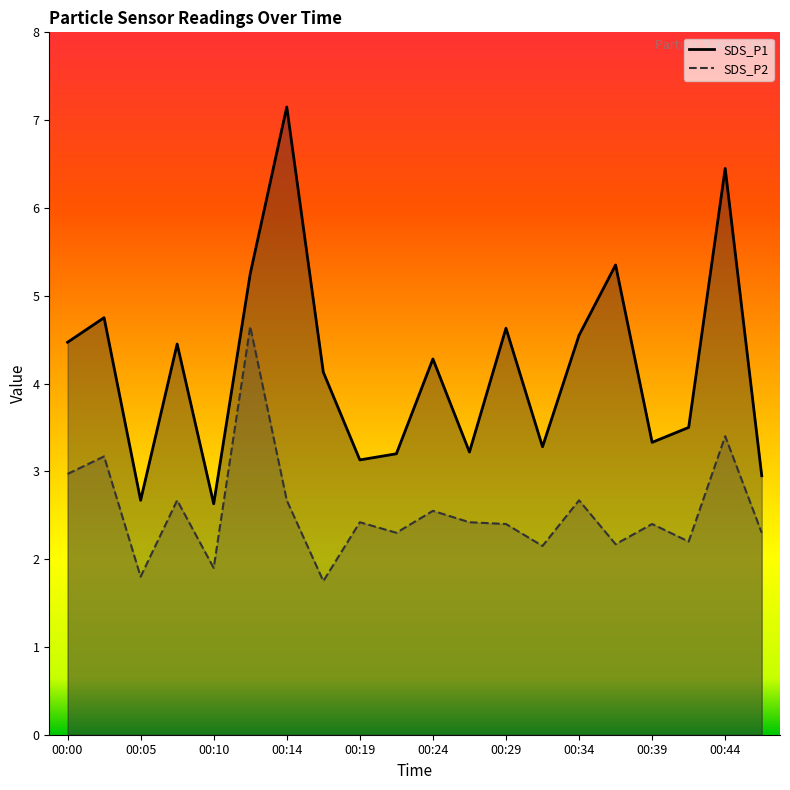

What is the difference between the second highest and minimum values in the SDS_P1 series?

3.8